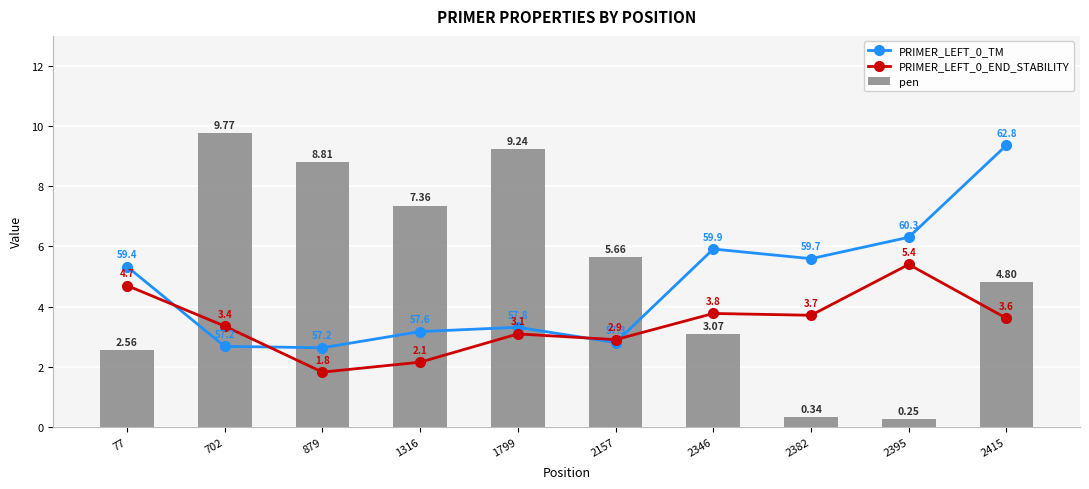

How many groups of bars are there?

10